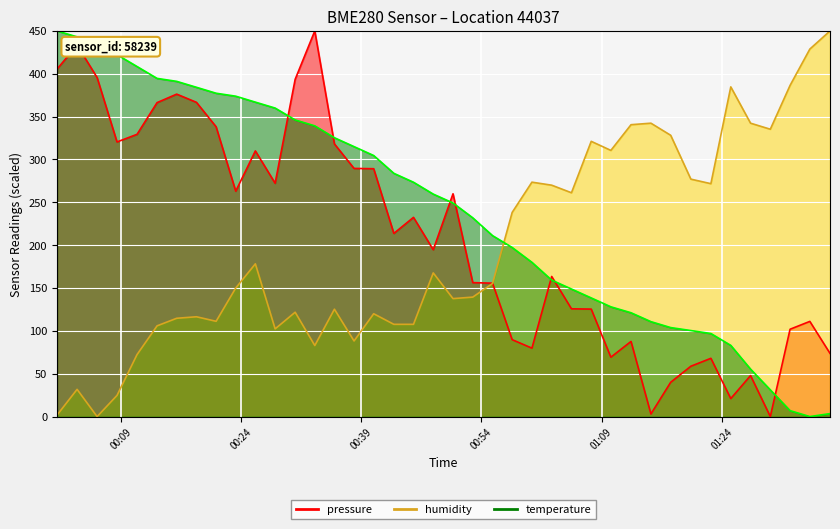

In pressure, how many points are higher than both neighbors (excluding endpoints)?

11